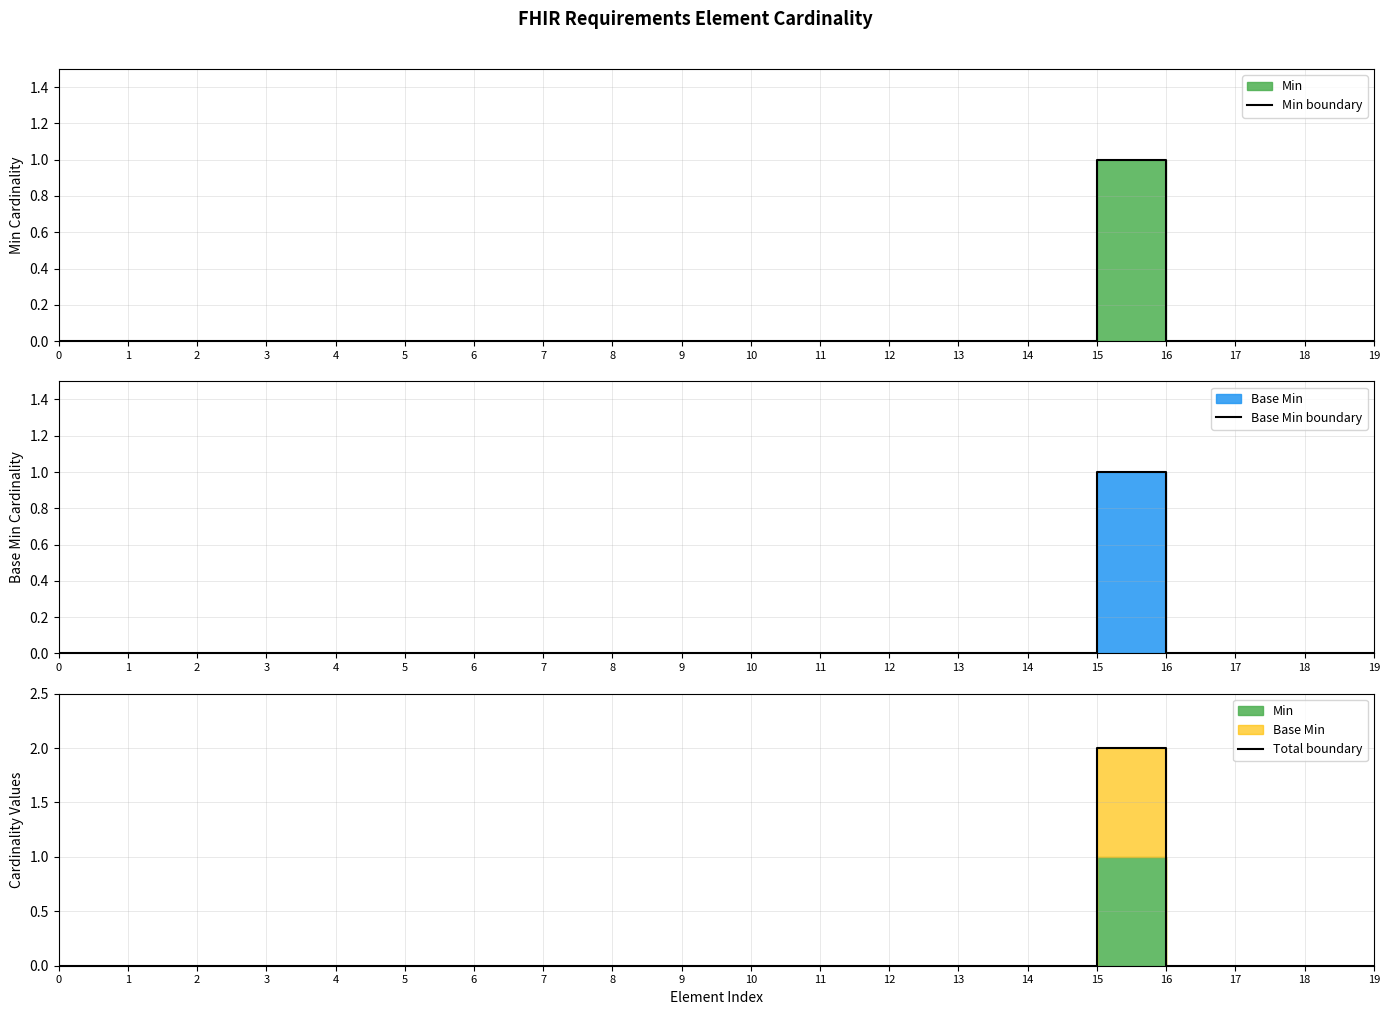

Rank the categories by Min boundary value from lowest to highest.

0, 1, 2, 3, 4, 5, 6, 7, 8, 9, 10, 11, 12, 13, 14, 16, 17, 18, 19, 15